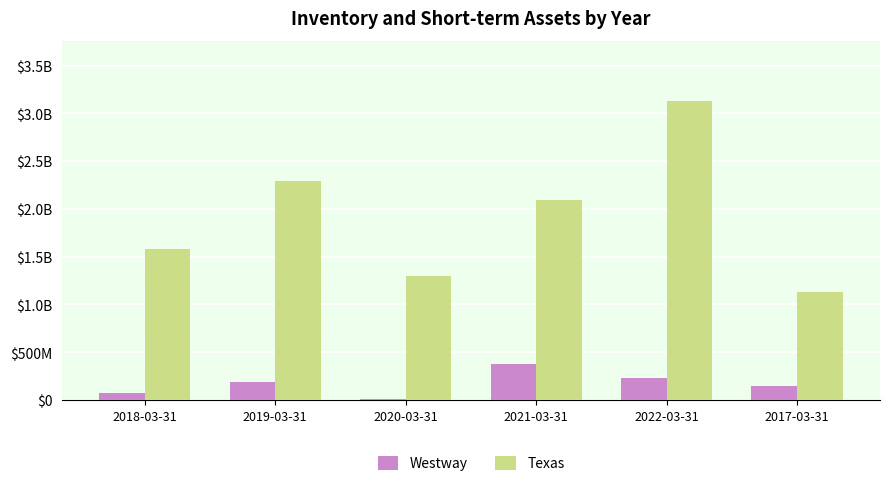

What are all the series names shown in the legend?

Westway, Texas